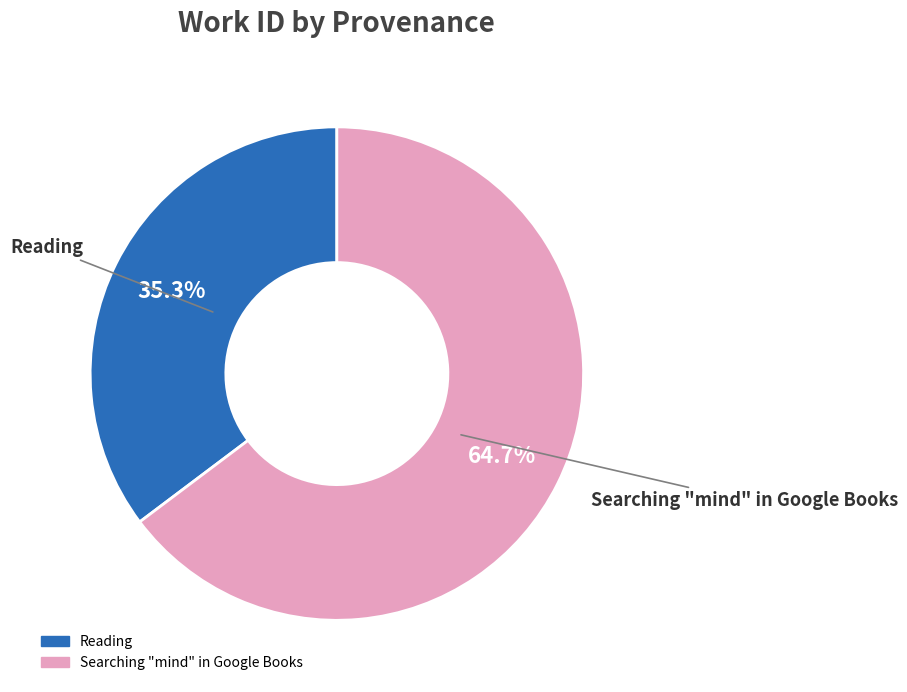

Rank the categories by value from lowest to highest.

Reading, Searching "mind" in Google Books